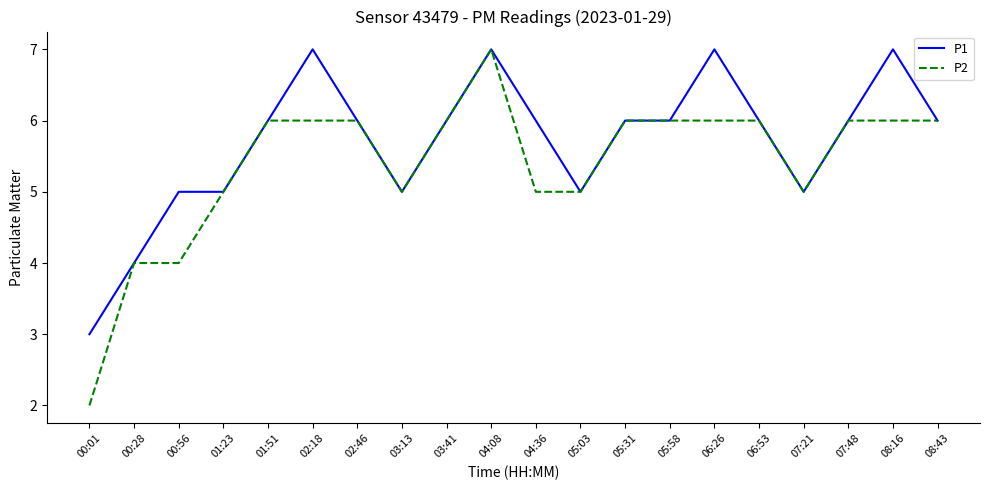

What is the average value of the P2 series?

5